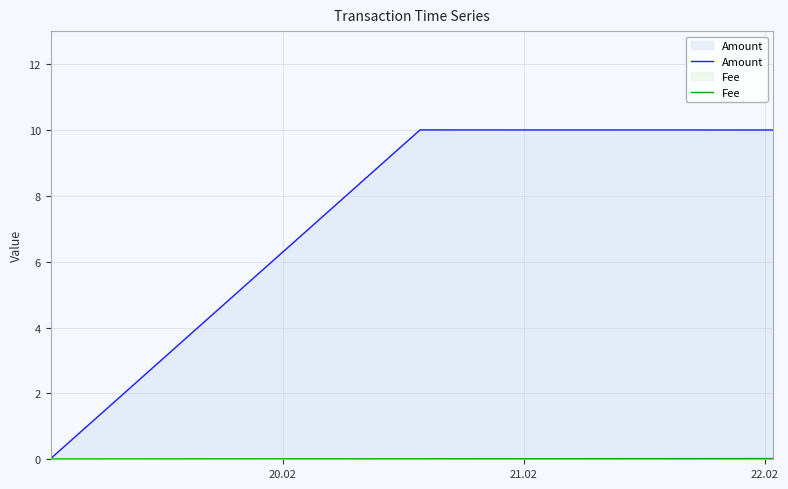

What is the maximum value shown in the chart?

10.0